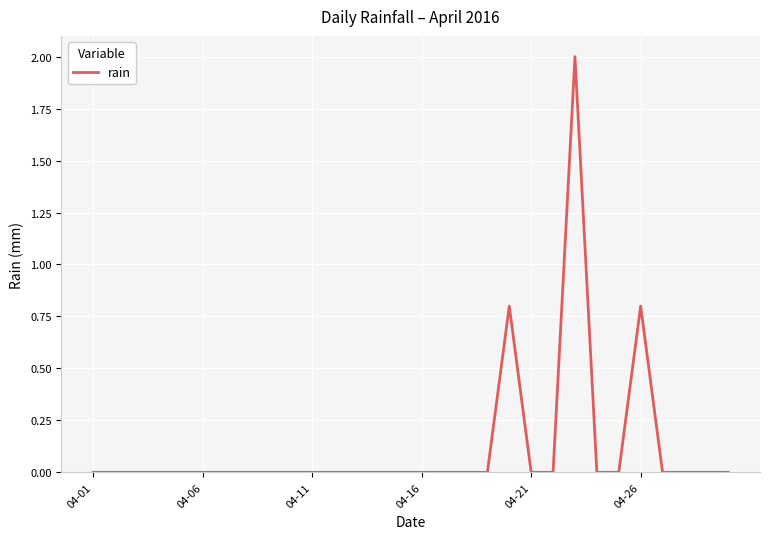

What is the maximum value shown in the chart?

2.0